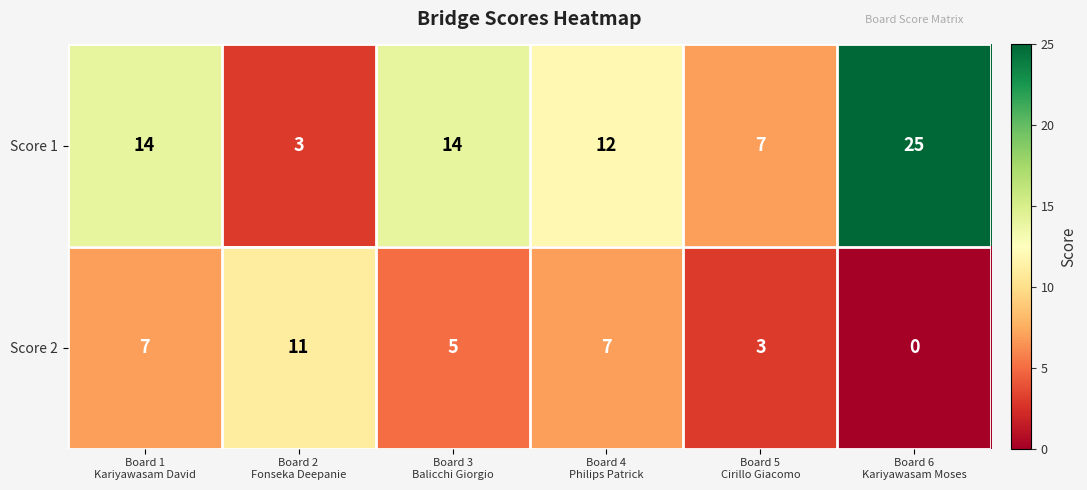

Which series has the largest range (max minus min)?

Score 1